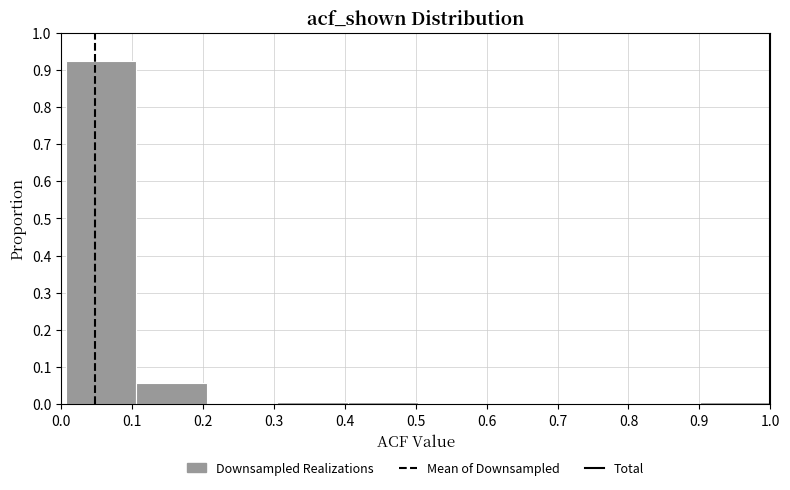

Reading left to right, transcribe this chart: for each bar, give the range it covers on the x-axis and its height. Neither the bar edges nor the heights are printed on the chart, so give them approximately, as read against the axes.

0.01 to 0.11: 0.92
0.11 to 0.21: 0.06
0.21 to 0.30: 0
0.30 to 0.40: under 0.01
0.40 to 0.50: under 0.01
0.50 to 0.60: 0
0.60 to 0.70: 0
0.70 to 0.80: 0
0.80 to 0.90: 0
0.90 to 1.00: under 0.01